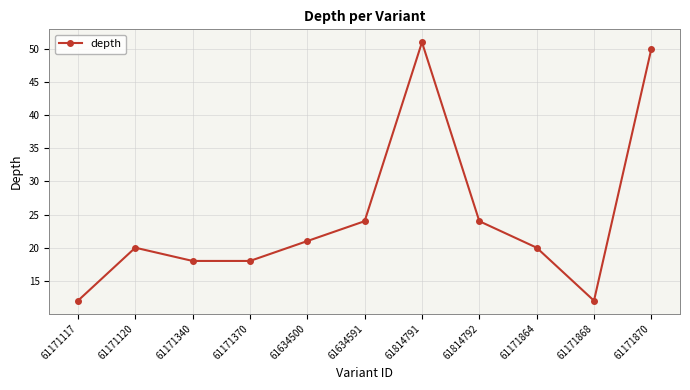

The value at 61634591 is 24. True or false?

True